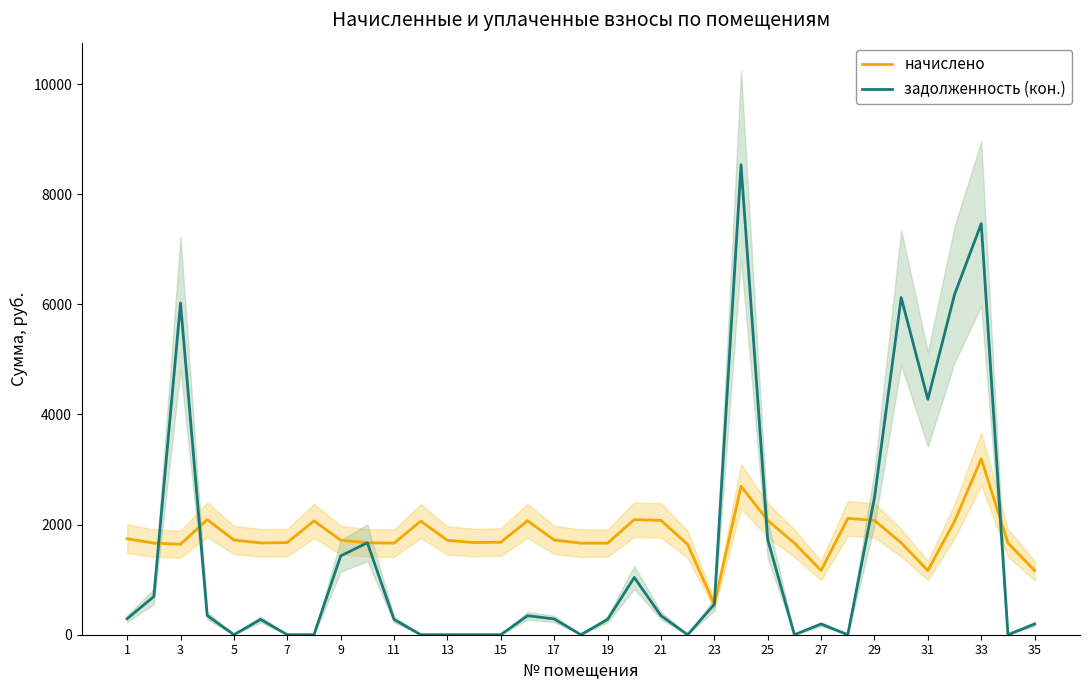

The начислено series shows 1717.0 at 9. True or false?

True